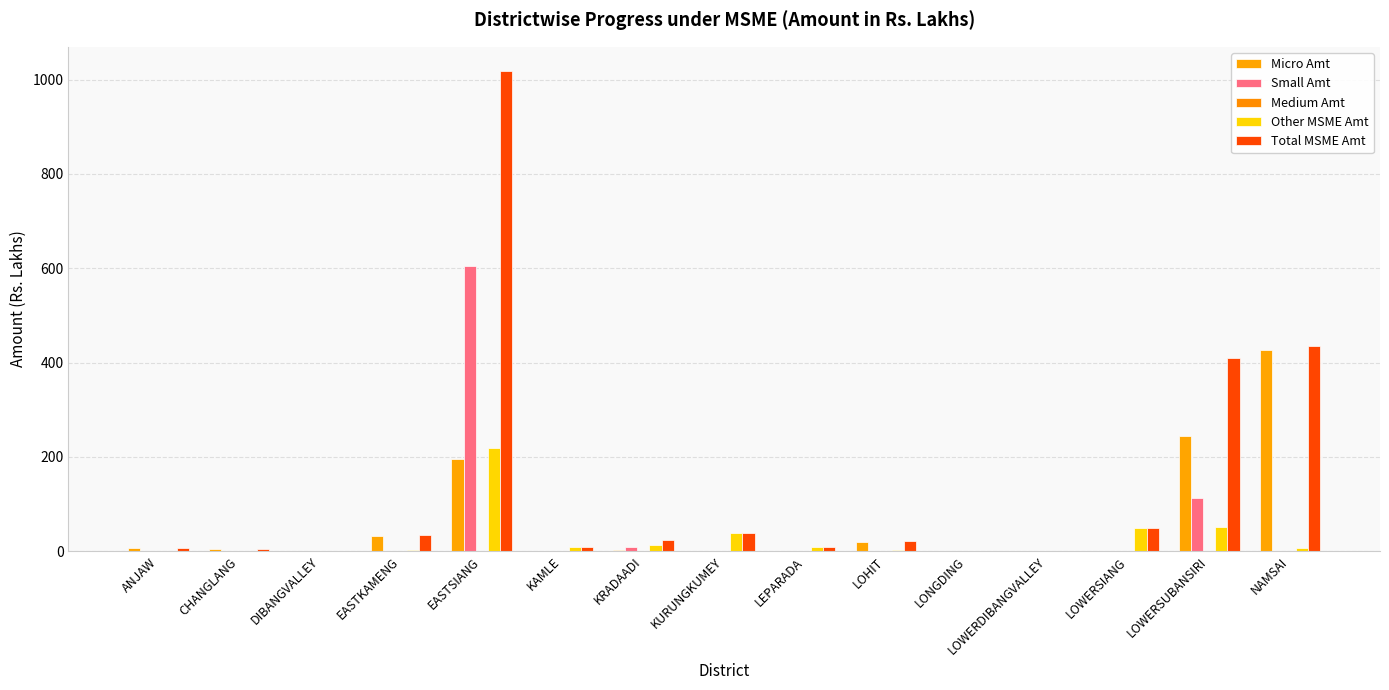

Reading left to right, extract all data points from this chart.

Micro Amt: 5.9	4.5	0.0	31.8	196.1	0.0	1.8	0.0	0.0	20.0	0.1	0.0	0.0	244.7	426.8
Small Amt: 0.0	0.0	0.0	0.0	604.1	0.0	8.3	0.0	0.0	0.0	0.0	0.0	0.0	112.4	0.0
Medium Amt: 0.0	0.0	0.0	0.0	0.0	0.0	0.0	0.0	0.0	0.0	0.0	0.0	0.0	0.0	0.0
Other MSME Amt: 0.0	0.0	0.0	2.2	218.2	8.1	12.9	39.5	9.6	2.1	0.0	0.0	50.2	51.9	7.5
Total MSME Amt: 5.9	4.5	0.0	34.0	1018.4	8.1	23.0	39.5	9.6	22.1	0.1	0.0	50.2	408.9	434.3